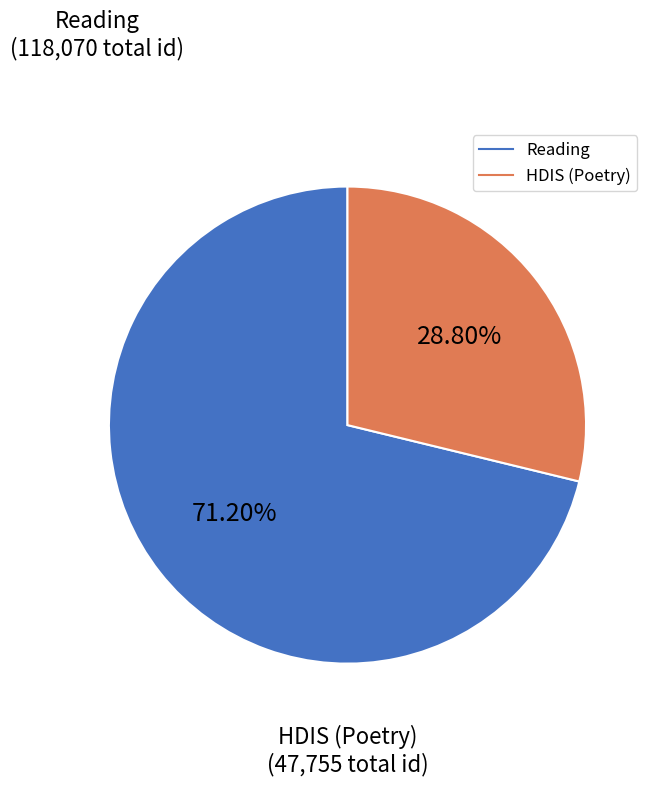

Is there a majority slice in this chart?

Yes